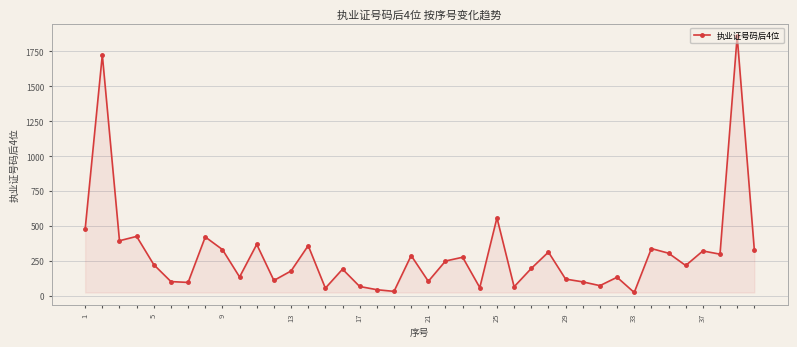

What is the difference between the maximum and minimum values?

1831